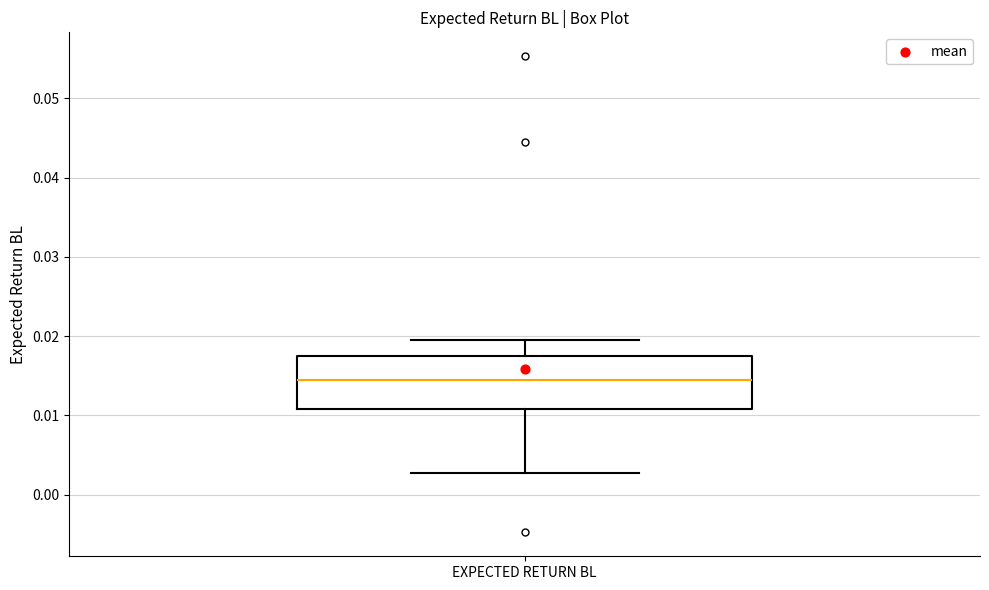

Read this box plot against the y-axis: the position of the median line, the range covered by the box, and the ends of both whiskers. The values are not printed on the chart, so give them approximately, as read against the axis.

median 0.014, box 0.011 to 0.018, whiskers 0.003 to 0.020